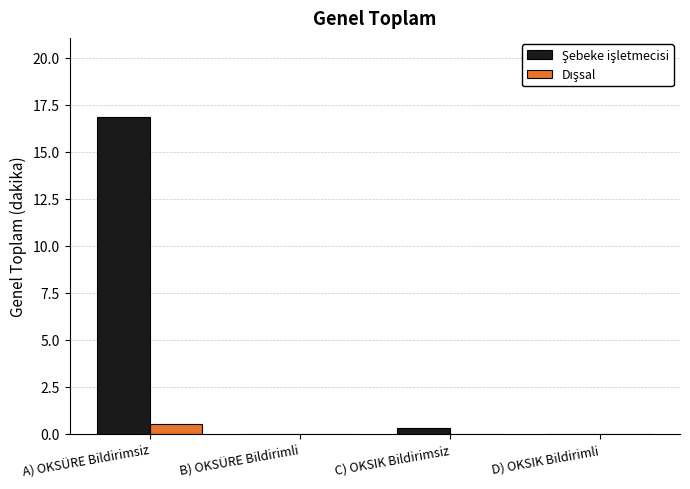

At which category is the sum across all series the highest?

A) OKSÜRE Bildirimsiz